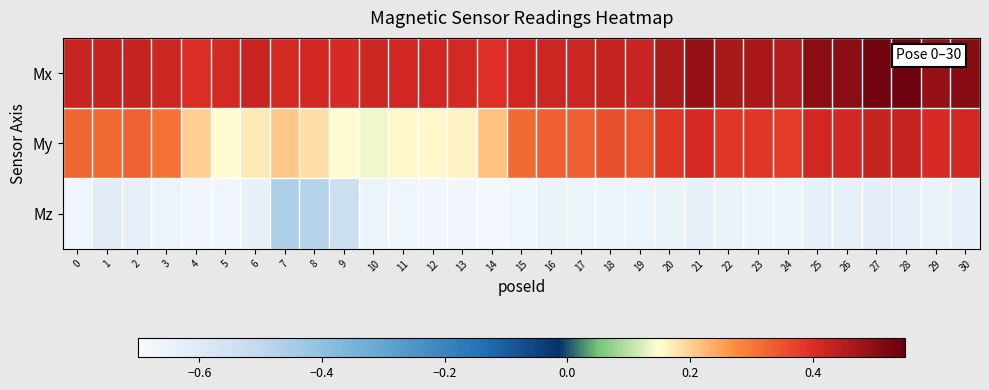

How many distinct data groups are displayed?

3